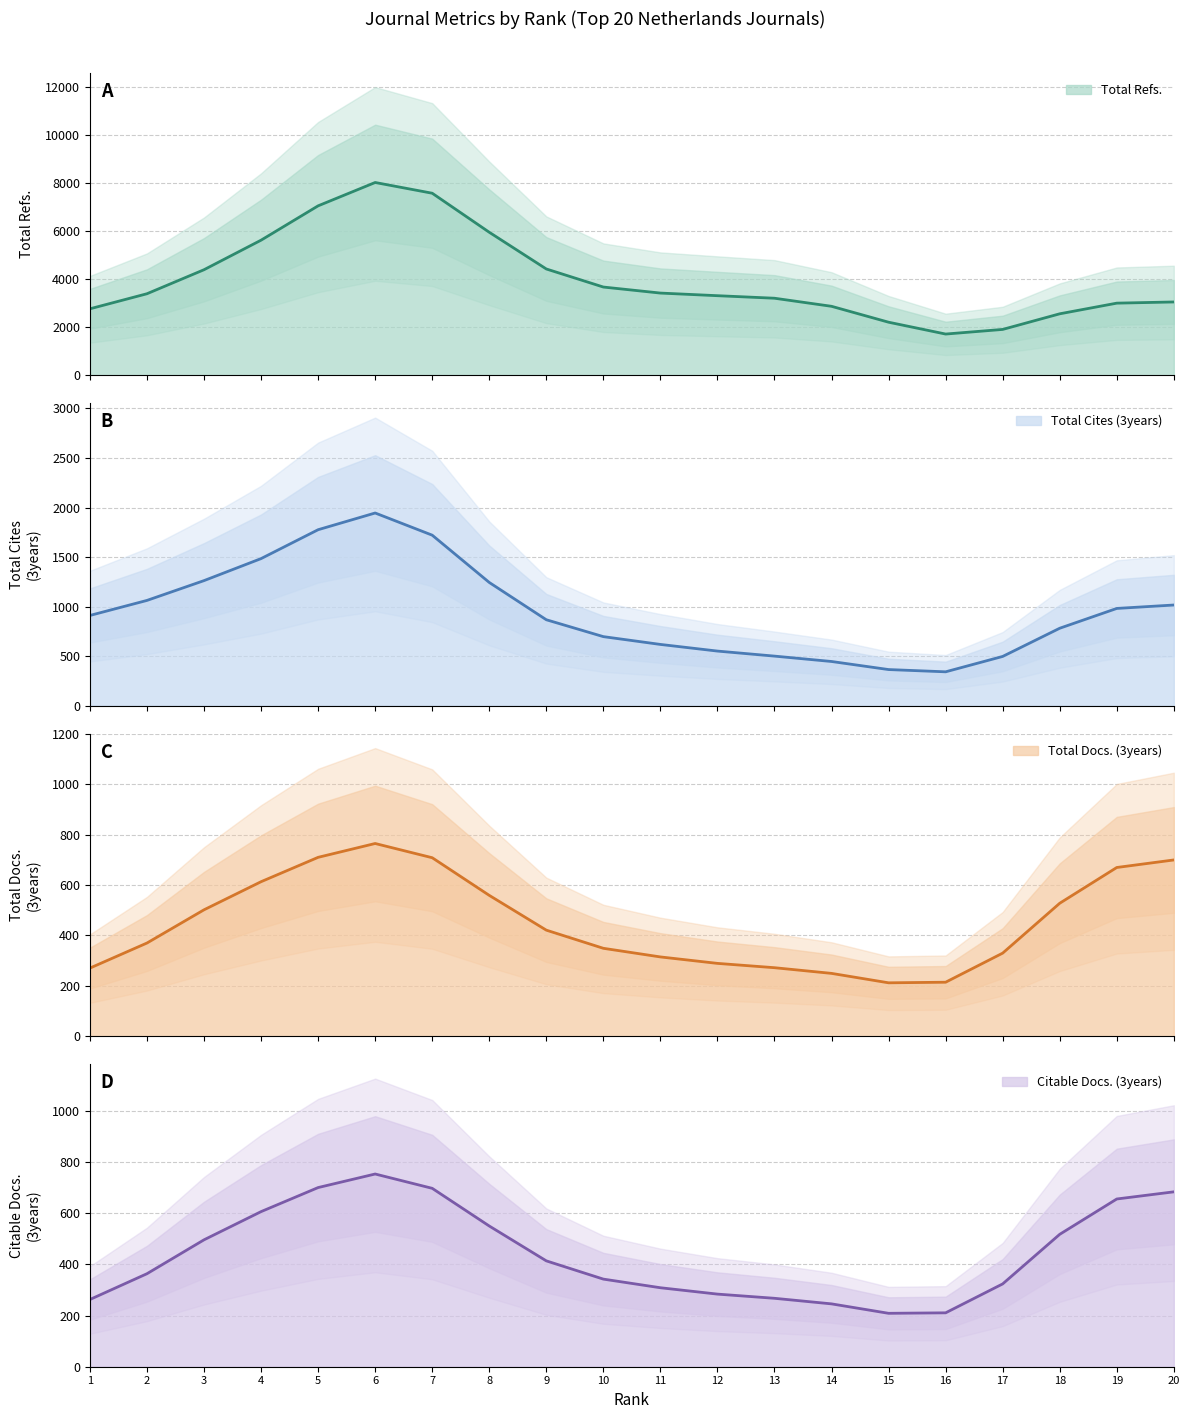

Count the number of data series in this chart.

4